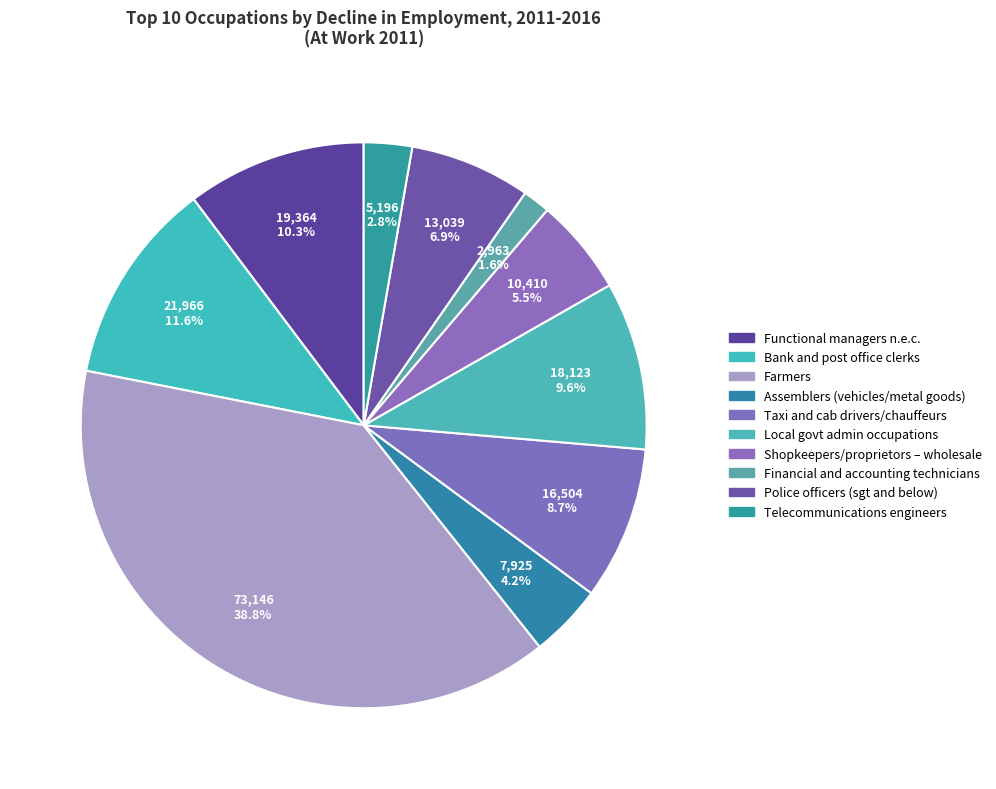

Count the number of slices in the pie.

10